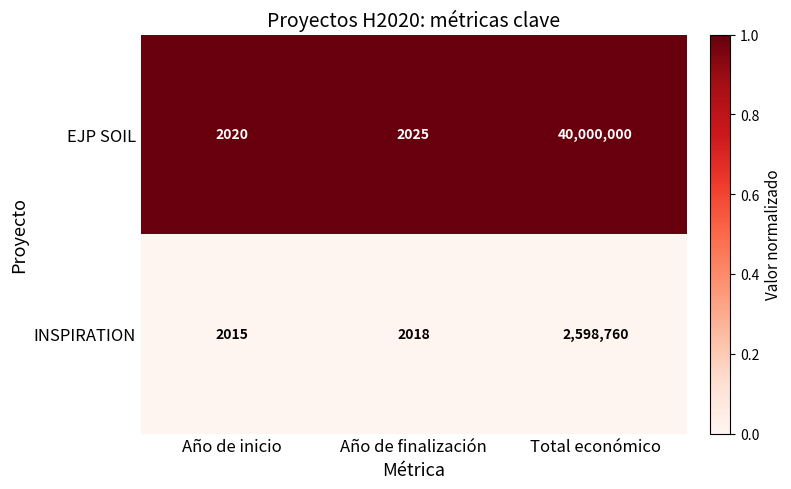

What is the sum of all EJP SOIL values?

40004045